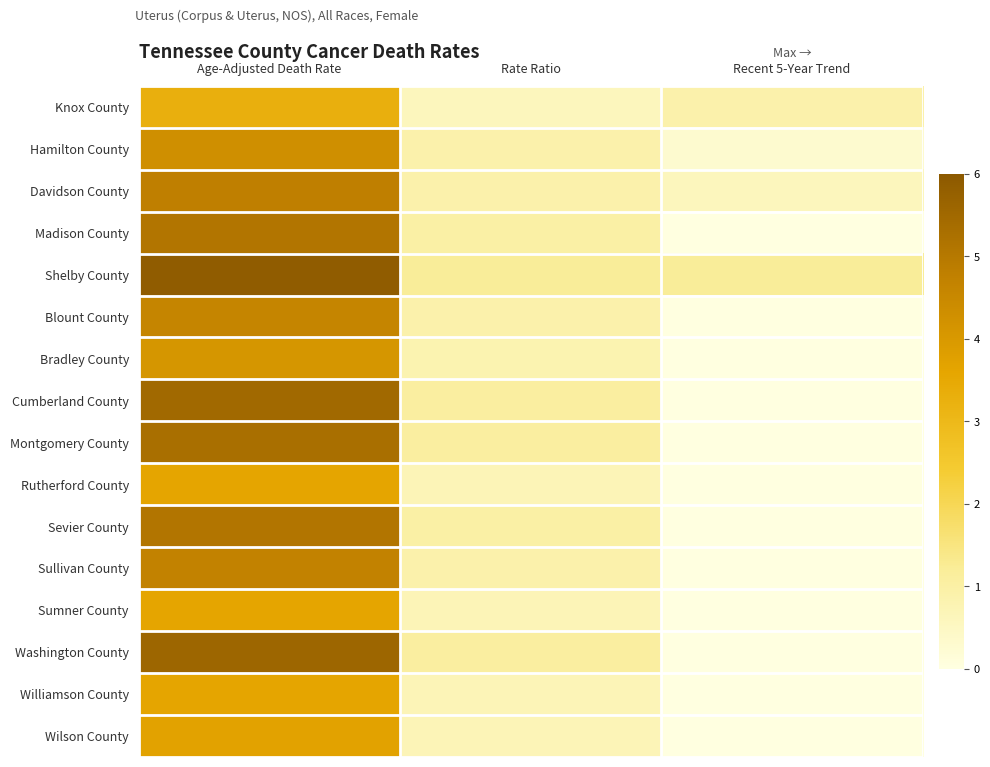

What is the total value across all series at Recent 5-Year Trend?

2.4